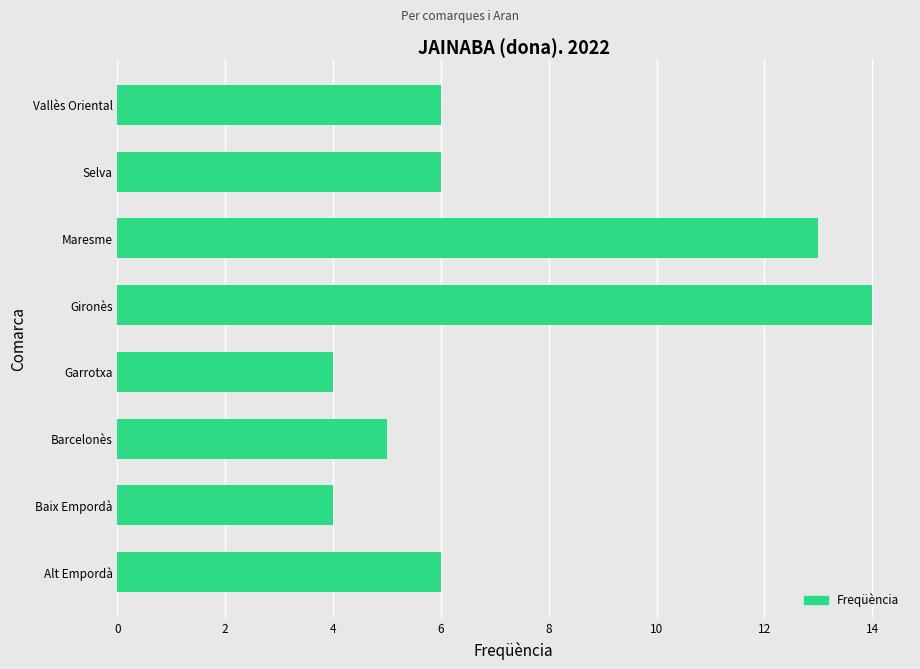

Read the value at Alt Empordà, to the nearest 10.

10